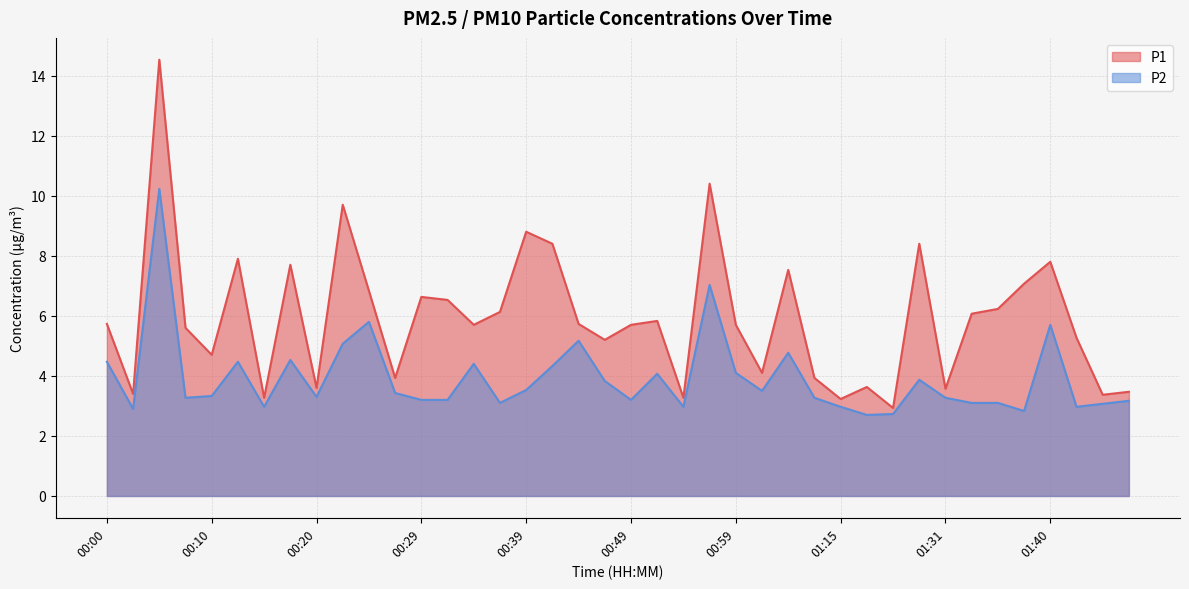

Is it true that P1 equals 2.8 at 00:44?

False